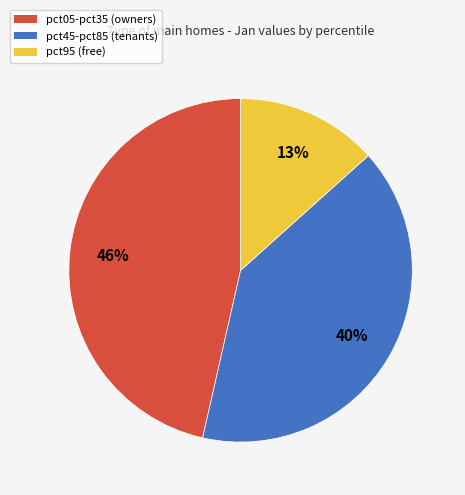

Does any single category account for the majority?

No